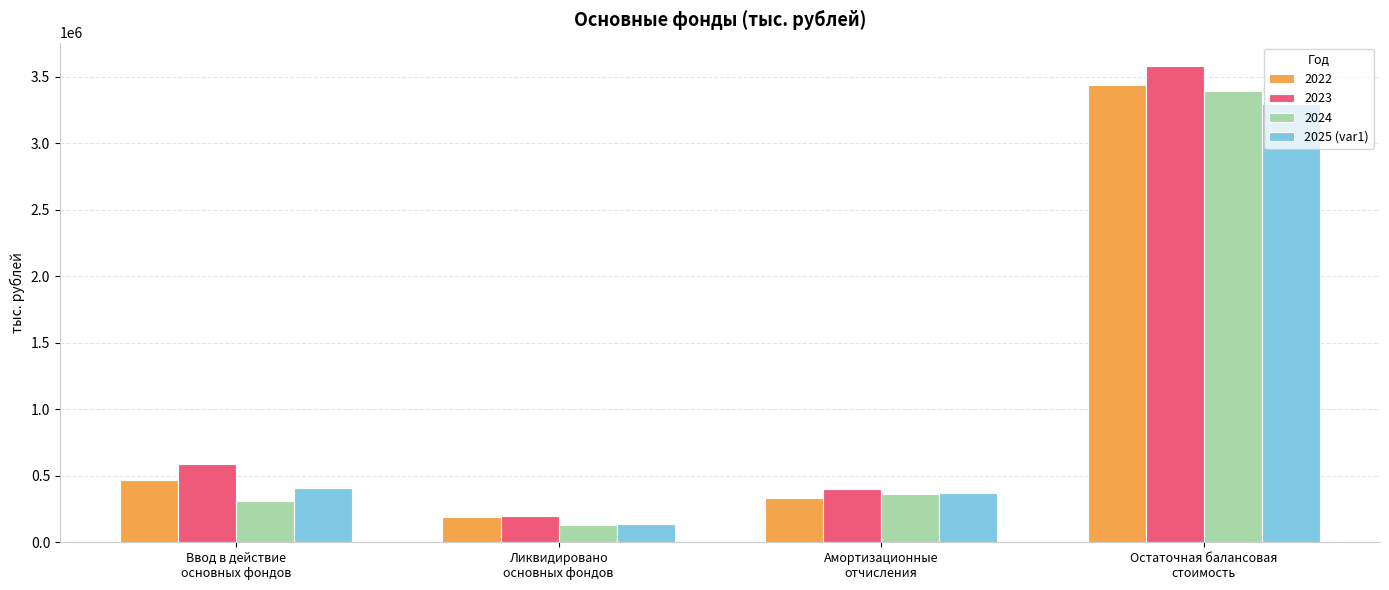

Reading left to right, what are all the values shown in this chart?

2022: 469378	191096	329538	3434080
2023: 588113	197755	400311	3577042
2024: 313321	132450	361973	3395940
2025 (var1): 411188	137640	372821	3296666